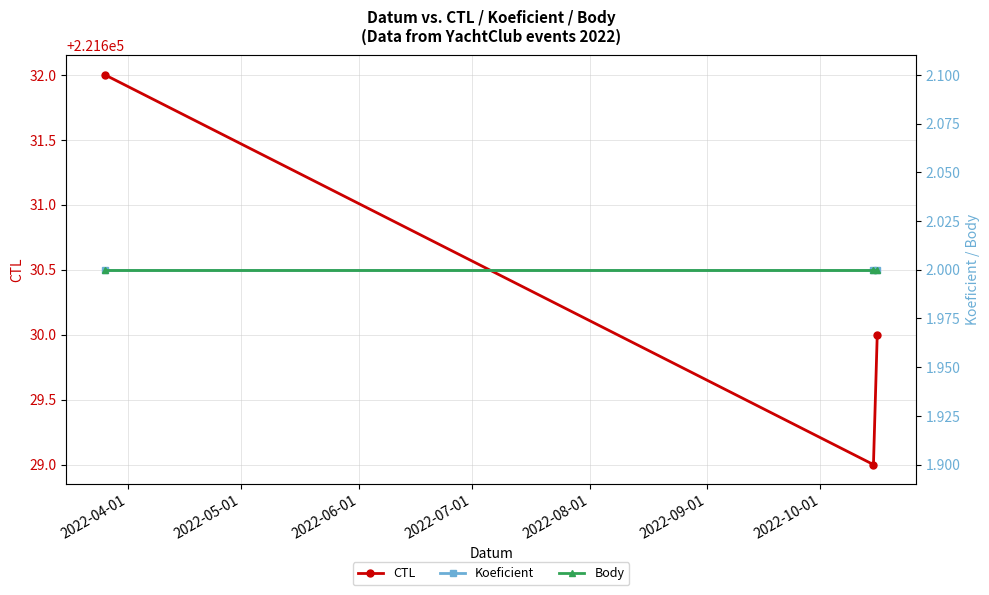

What is the minimum value for CTL?

221629